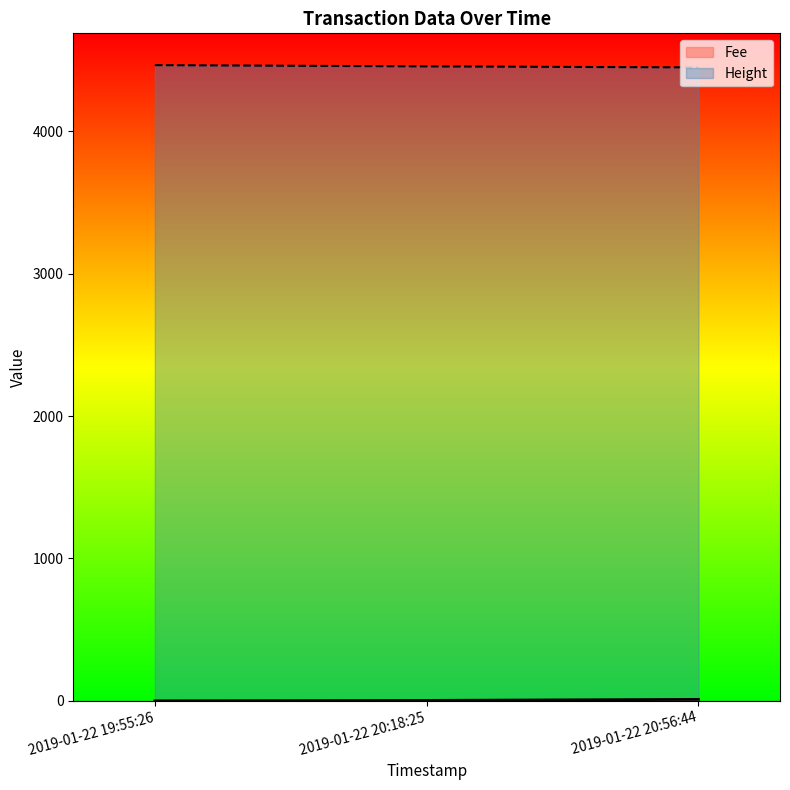

How many data points in Fee are above 3?

2